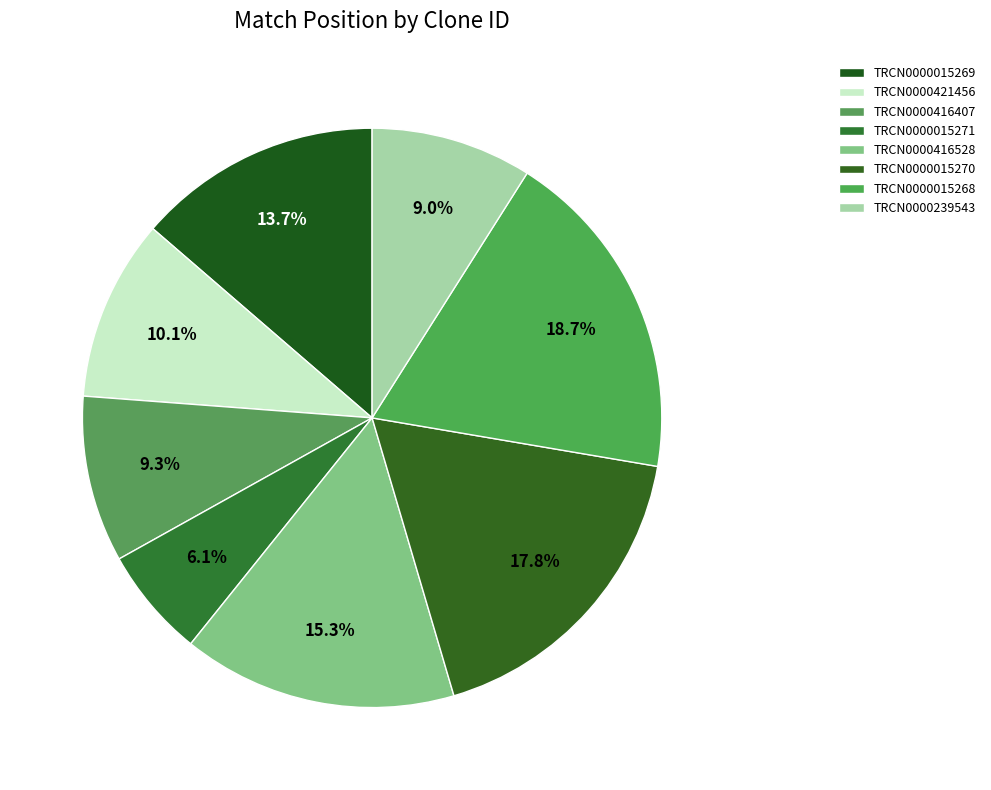

The TRCN0000015268 slice represents 19% of the pie. True or false?

True